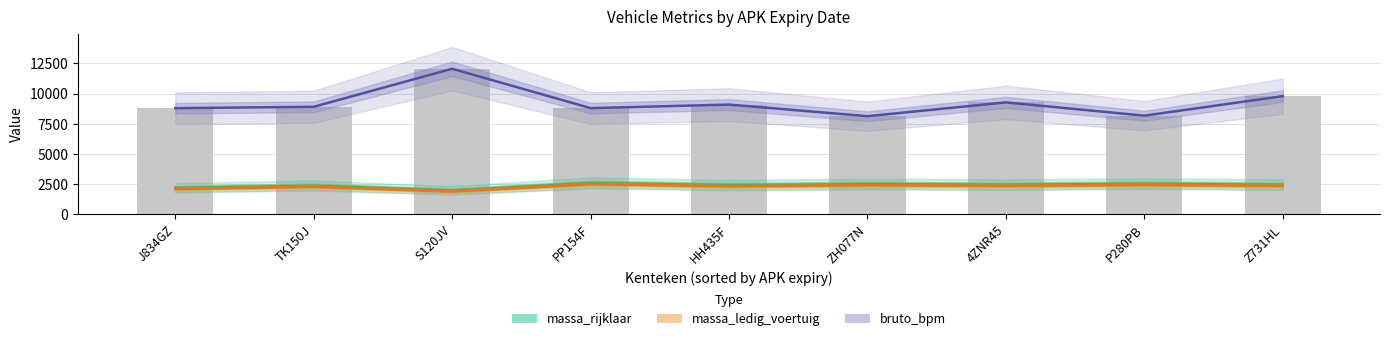

What is the total value across all series at TK150J?

13517